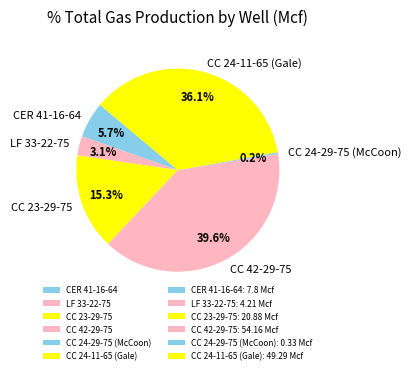

What is the largest slice in the pie chart?

CC 42-29-75